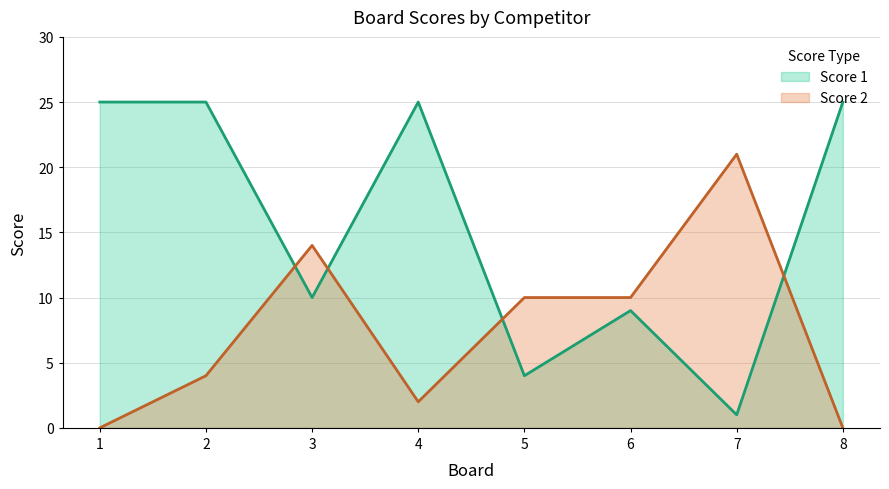

Rank the categories by Score 1 value from highest to lowest.

1, 2, 4, 8, 3, 6, 5, 7